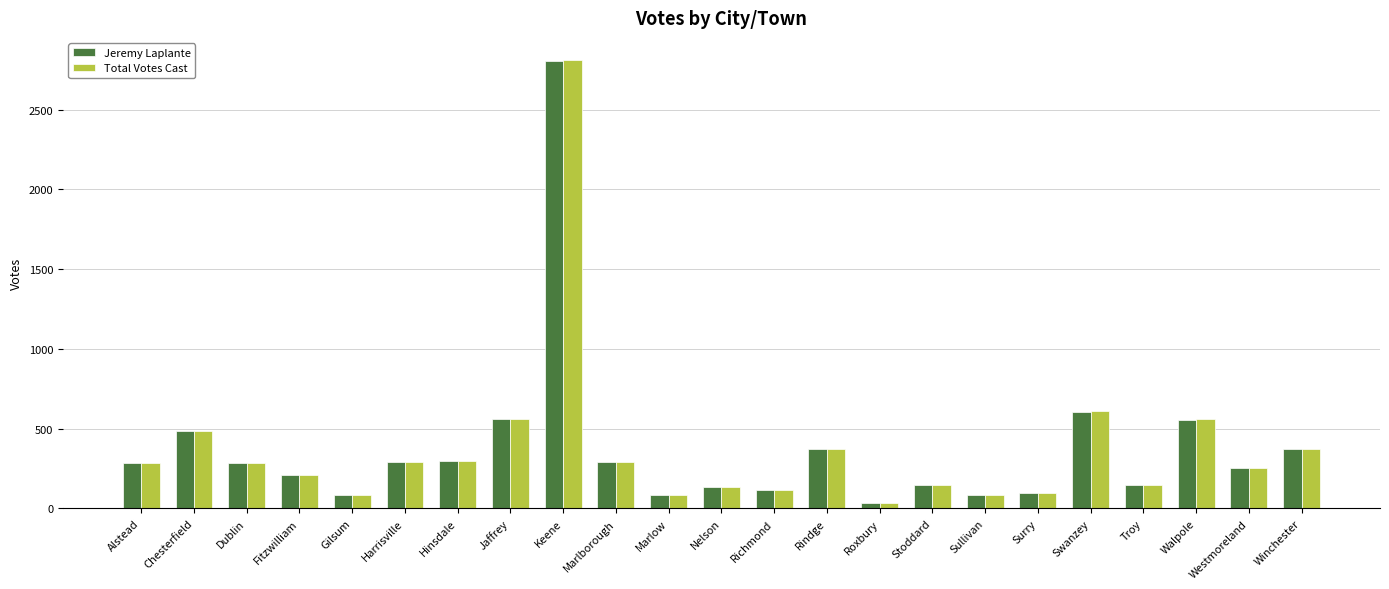

What value does the Jeremy Laplante series have at Keene?

2806